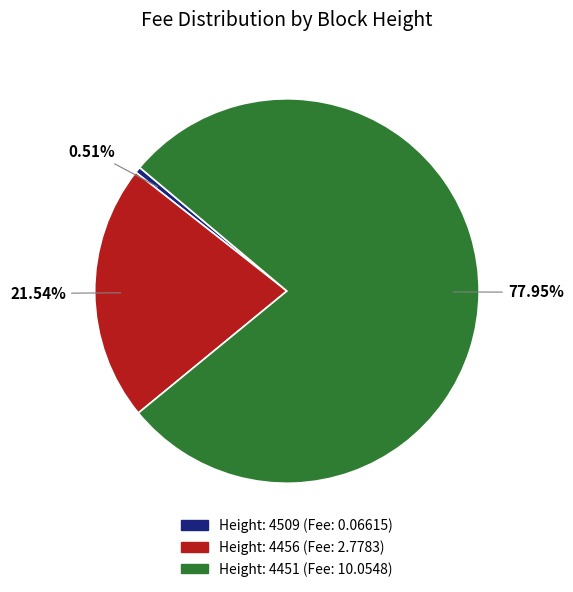

How many slices are in this pie chart?

3